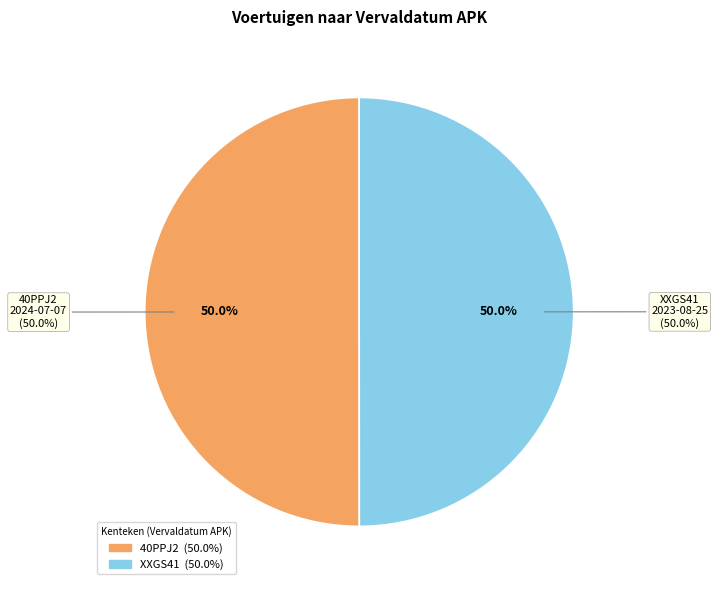

To the nearest percent, what is the combined percentage of 40PPJ2 and XXGS41?

100%